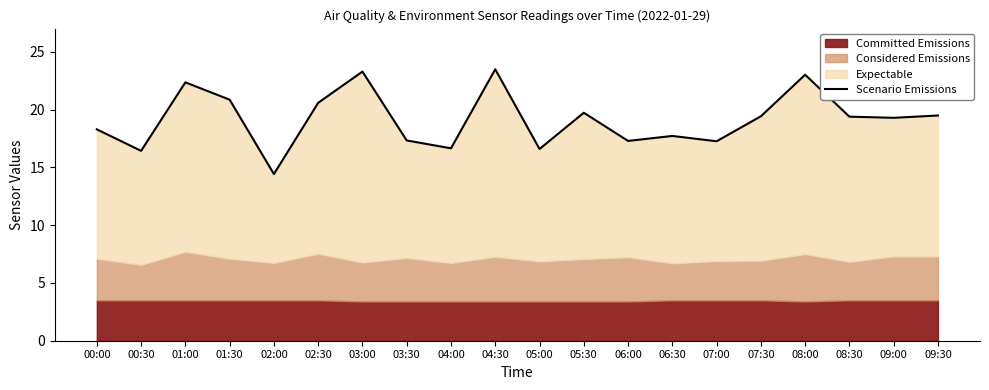

What position from the right is 08:00?

4